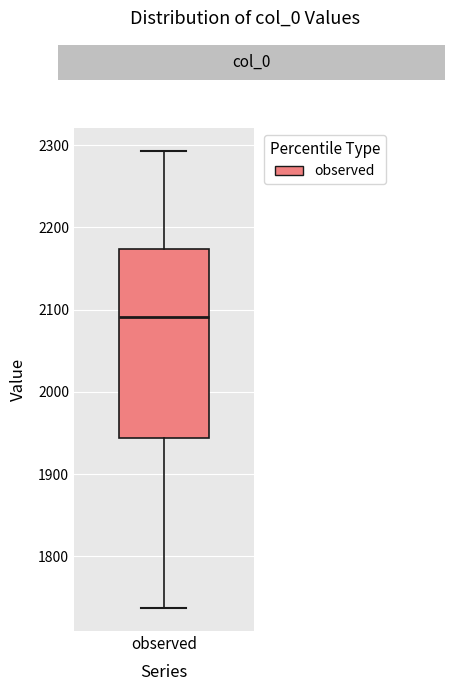

Where does the median line of the box for observed sit on the y-axis? The values are not printed on the chart, so give them approximately, as read against the axis.

2090